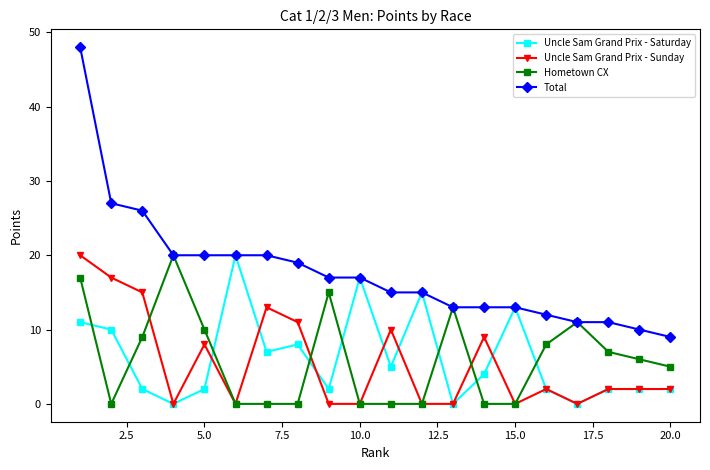

Which series has the widest spread of values?

Total